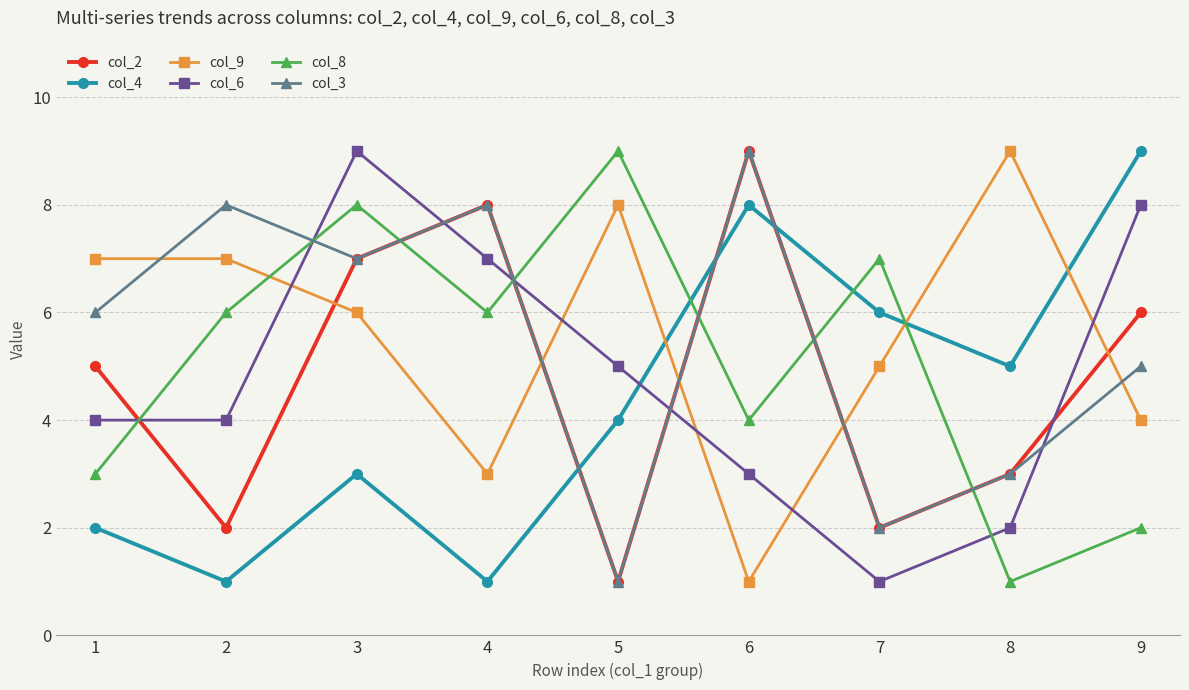

How many data points does each series have?

9